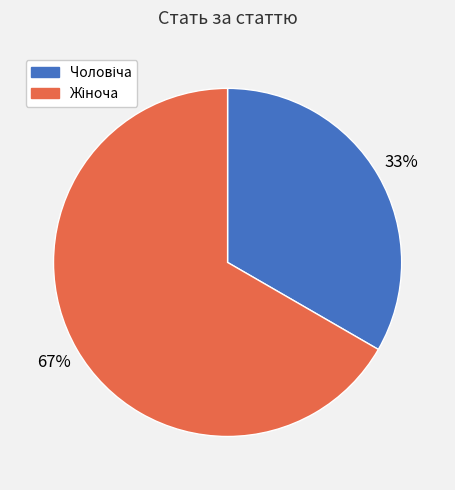

Does any single category account for the majority?

Yes